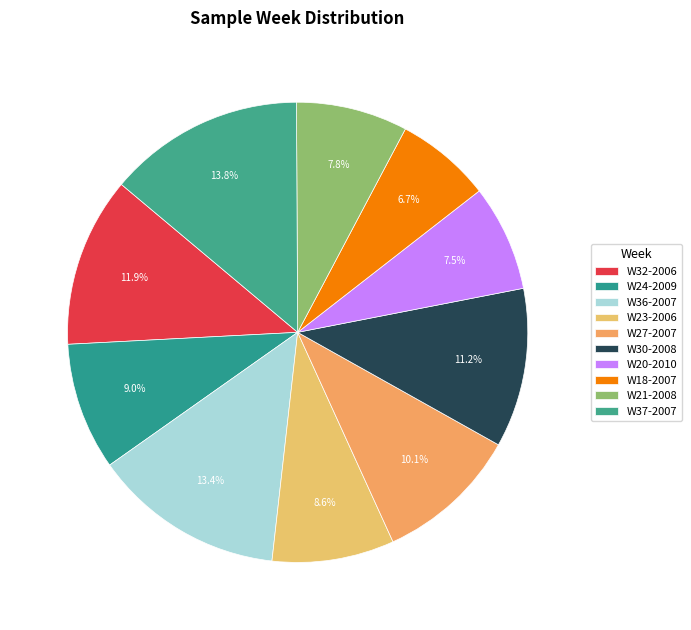

What is the ratio of the value at W24-2009 to the value at W27-2007?

0.9